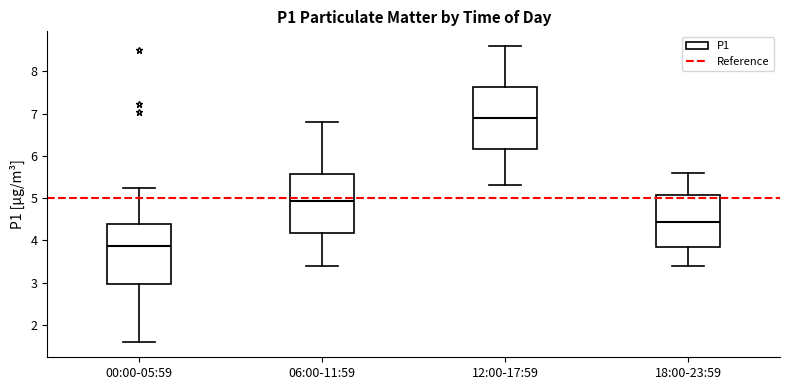

Which box has the highest median line?

12:00-17:59